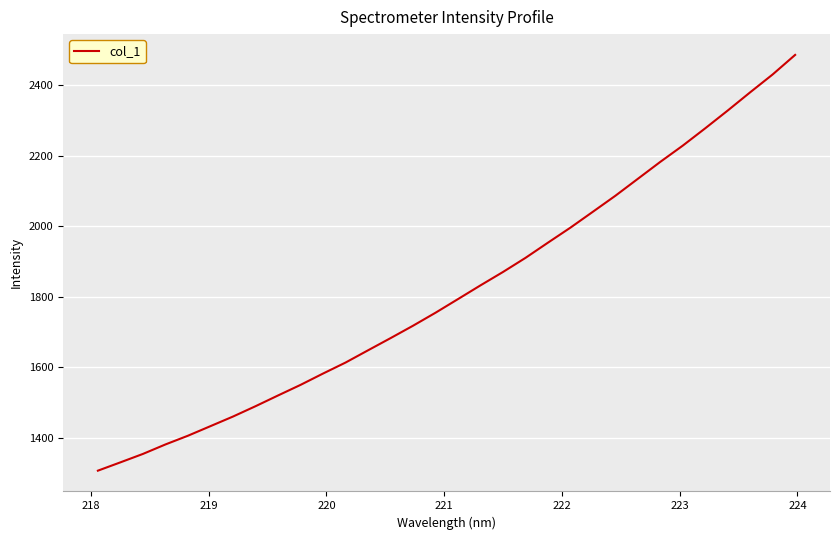

What is the difference between the maximum and minimum values?

1178.6